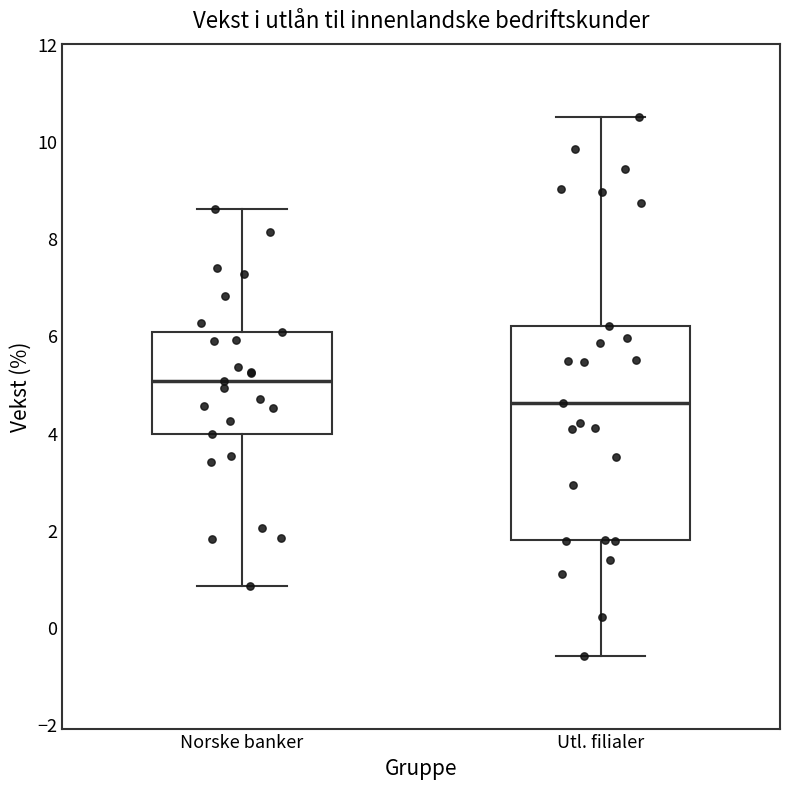

Reading left to right, read every box against the y-axis: the position of its median line, the range the box covers, and the ends of its whiskers. The values are not printed on the chart, so give them approximately, as read against the axis.

Norske banker: median 5.0, box 4.0 to 6.0, whiskers 0.8 to 8.6
Utl. filialer: median 4.6, box 1.8 to 6.2, whiskers -0.6 to 10.6